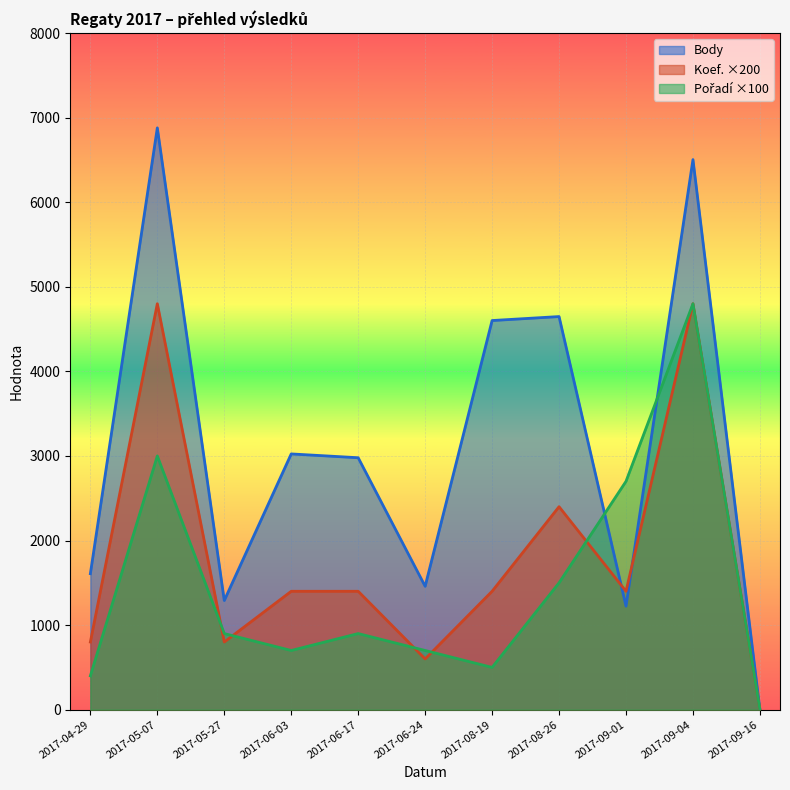

What is the difference between the second highest and second lowest values in the Body series?

5280